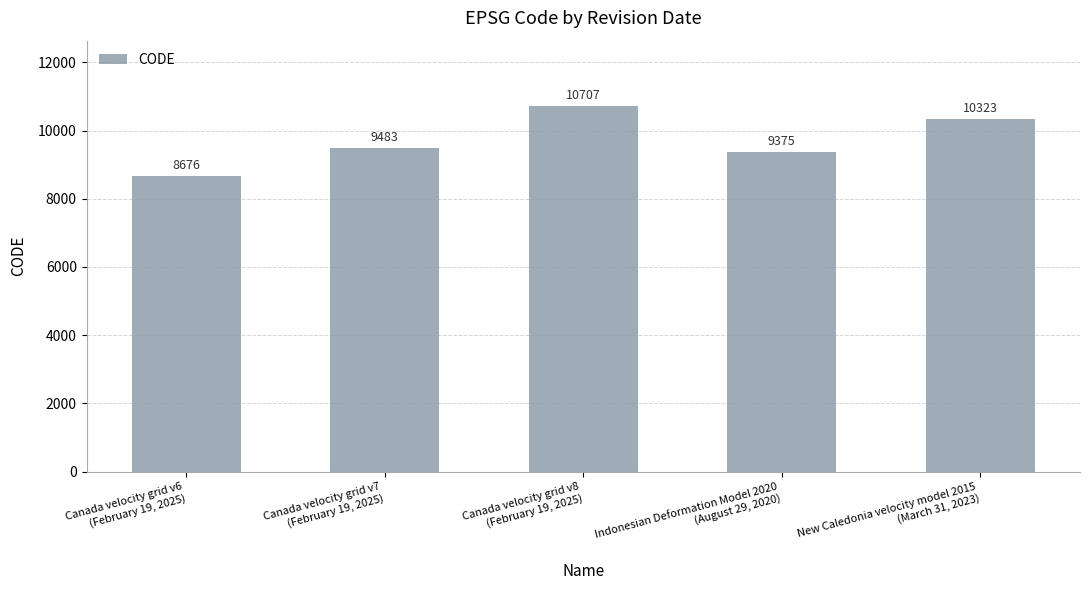

What value does the data have at Canada velocity grid v6
(February 19, 2025), to the nearest 50?

8700